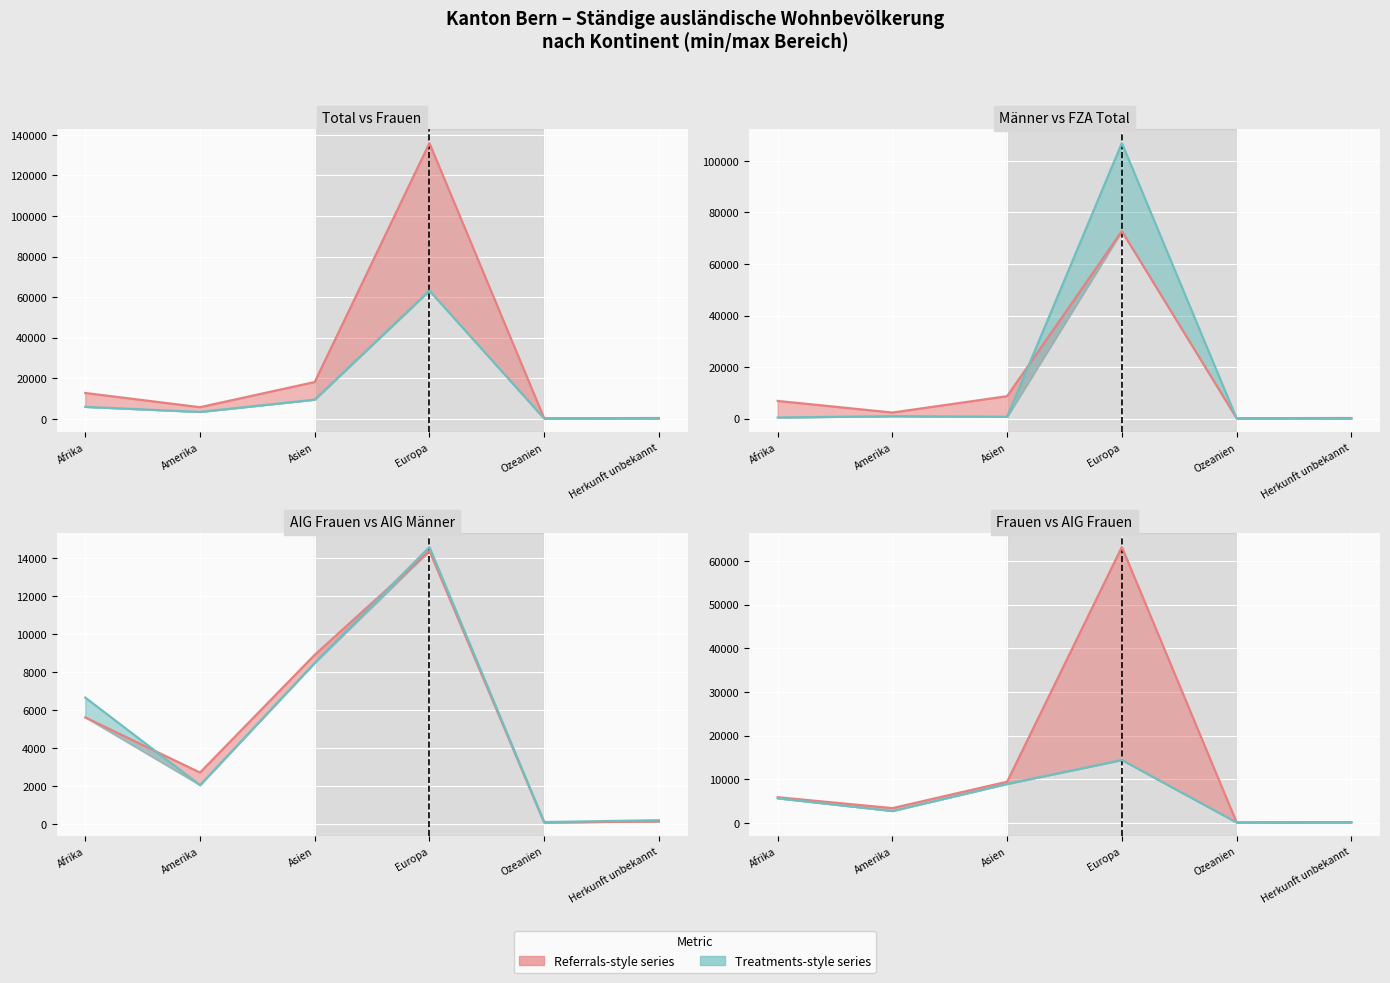

At which category is the sum across all series the highest?

Europa